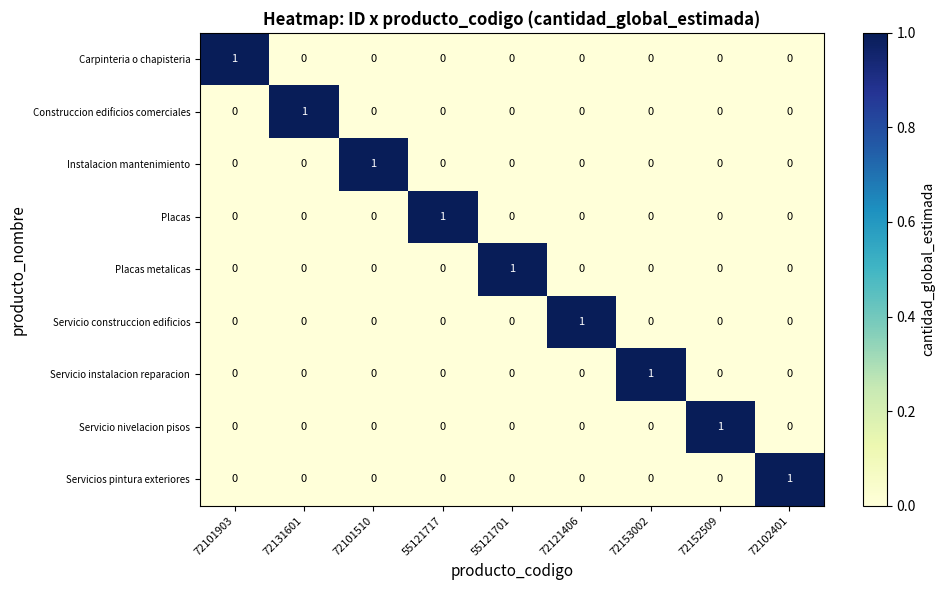

Count the Instalacion mantenimiento values in the range 0 to 1.

9